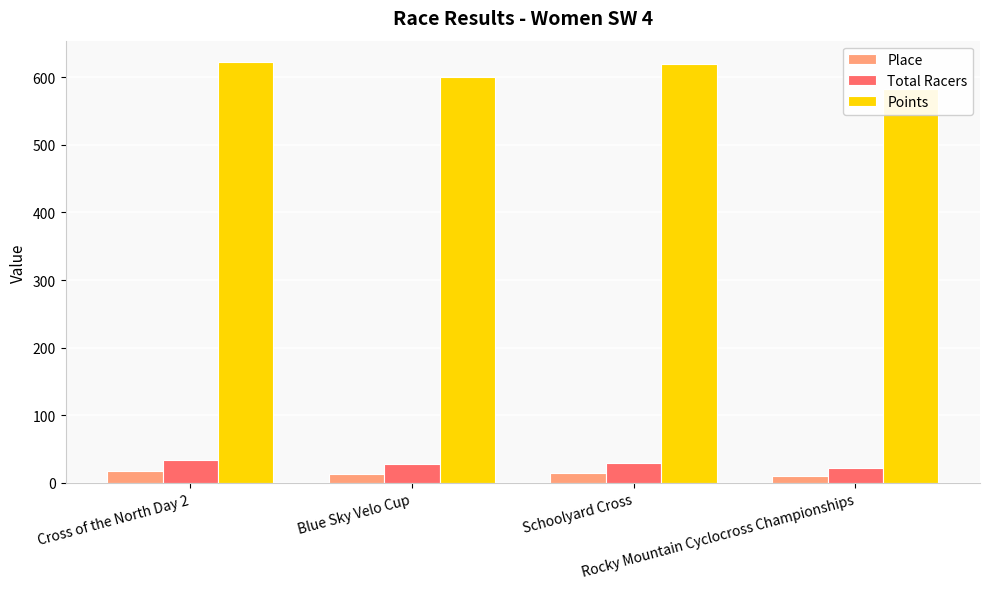

True or false: Total Racers has a value of 34.0 at Cross of the North Day 2.

True